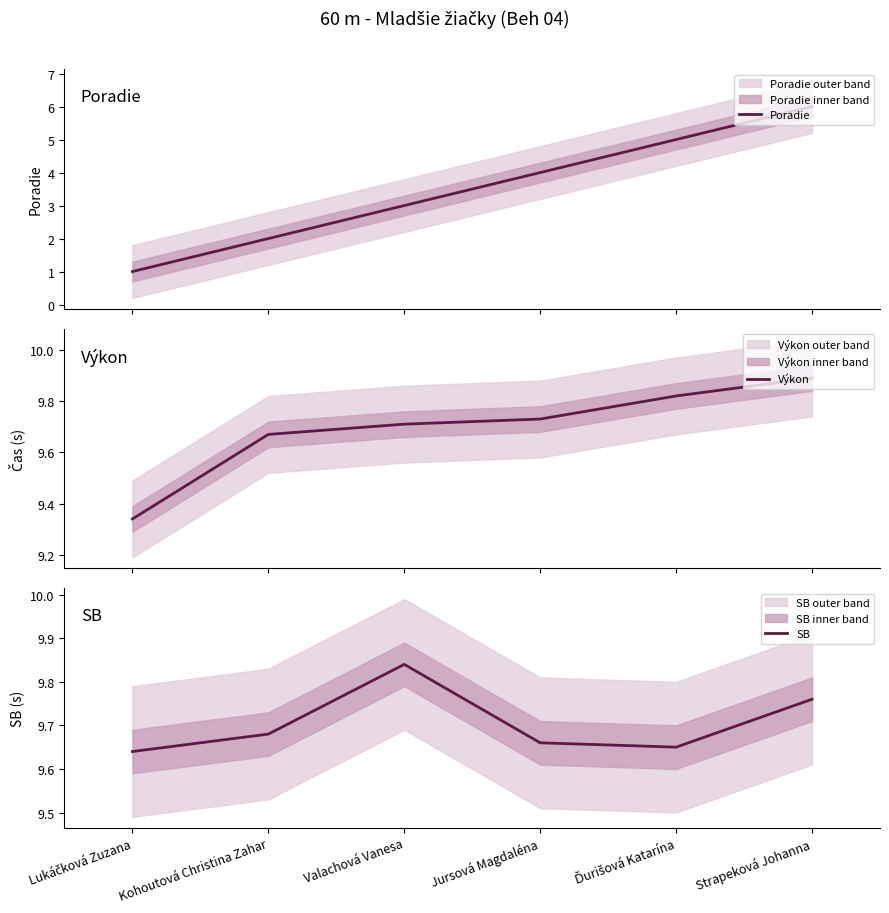

What are all the series names shown in the legend?

Poradie, Výkon, SB